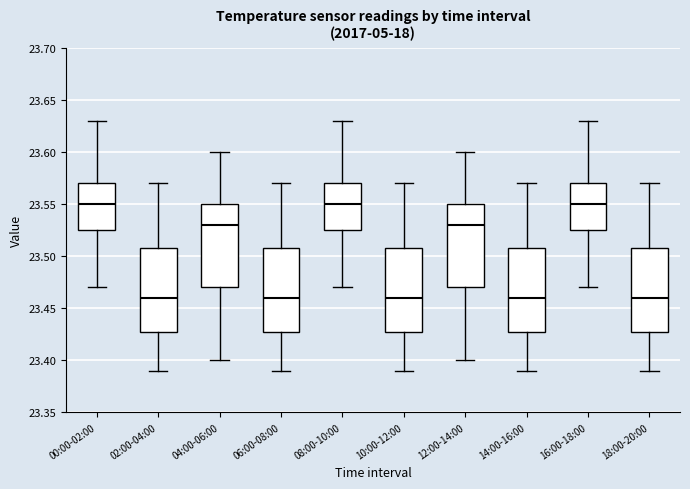

Reading left to right, transcribe this box plot: for each box, give where its median line is, the range the box spans, and where its two whiskers end, as read against the y-axis. The values are not printed on the chart, so give them approximately, as read against the axis.

00:00-02:00: median 23.550, box 23.525 to 23.570, whiskers 23.470 to 23.630
02:00-04:00: median 23.460, box 23.430 to 23.510, whiskers 23.390 to 23.570
04:00-06:00: median 23.530, box 23.470 to 23.550, whiskers 23.400 to 23.600
06:00-08:00: median 23.460, box 23.430 to 23.510, whiskers 23.390 to 23.570
08:00-10:00: median 23.550, box 23.525 to 23.570, whiskers 23.470 to 23.630
10:00-12:00: median 23.460, box 23.430 to 23.510, whiskers 23.390 to 23.570
12:00-14:00: median 23.530, box 23.470 to 23.550, whiskers 23.400 to 23.600
14:00-16:00: median 23.460, box 23.430 to 23.510, whiskers 23.390 to 23.570
16:00-18:00: median 23.550, box 23.525 to 23.570, whiskers 23.470 to 23.630
18:00-20:00: median 23.460, box 23.430 to 23.510, whiskers 23.390 to 23.570